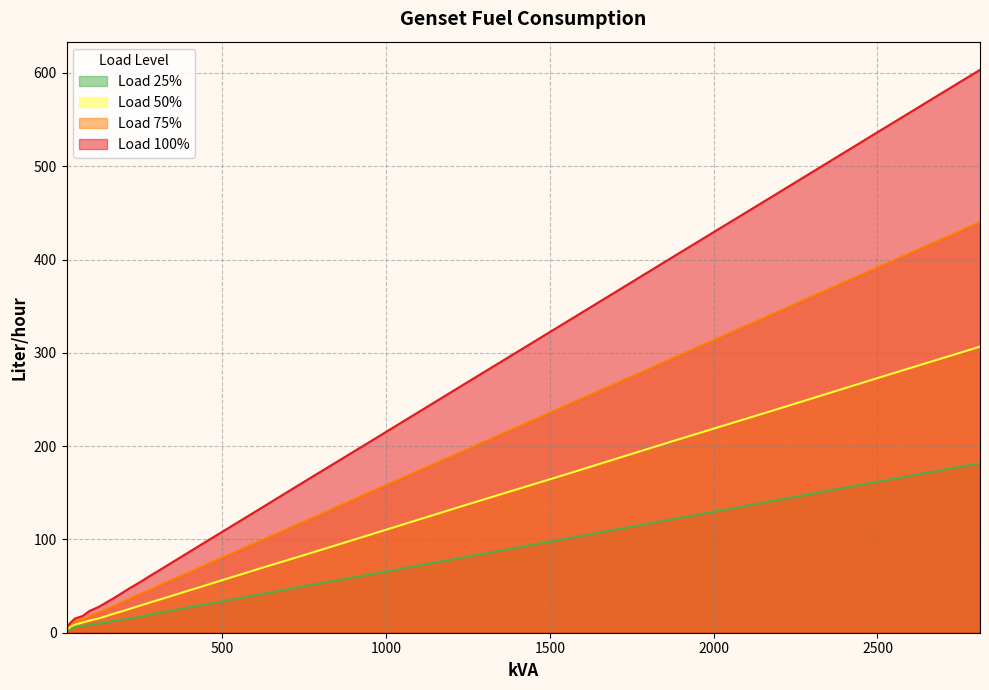

The Load 100% series shows 81.3 at 375. True or false?

True